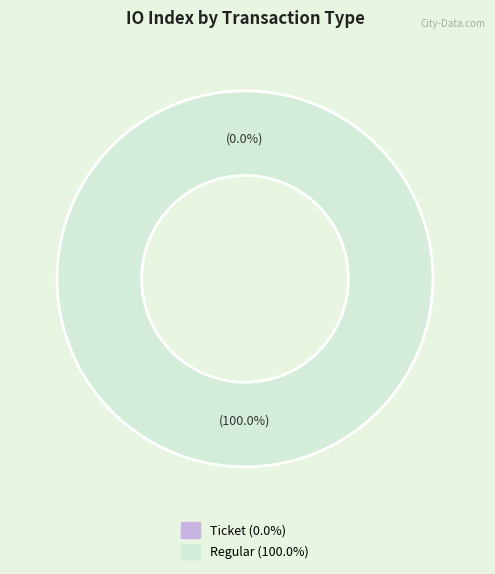

The Ticket (tx_index=0) slice represents 0% of the pie. True or false?

True